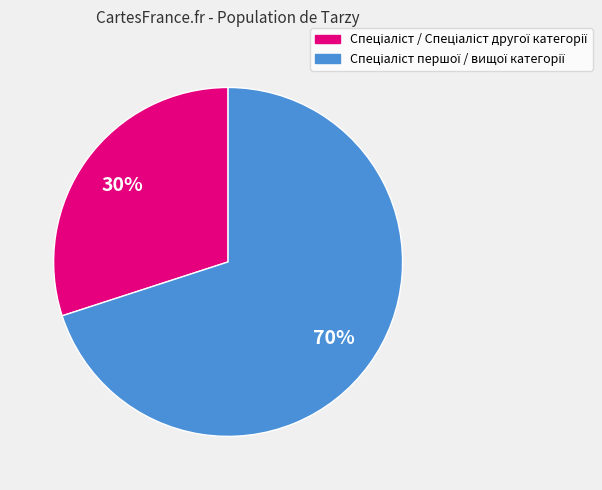

Is there any slice that represents more than half of the pie?

Yes